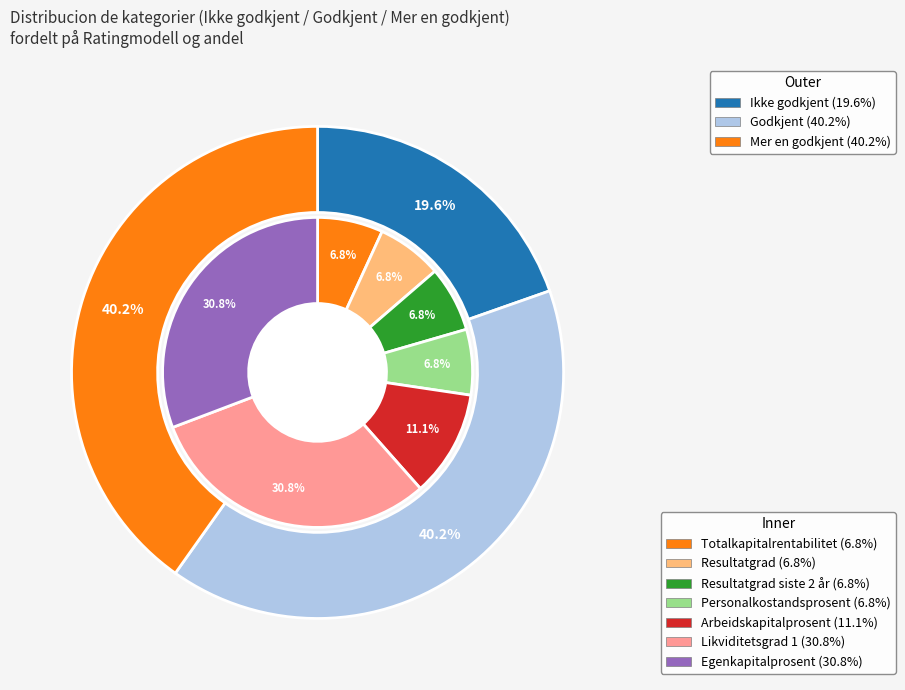

Is Mer en godkjent the majority of the pie?

No